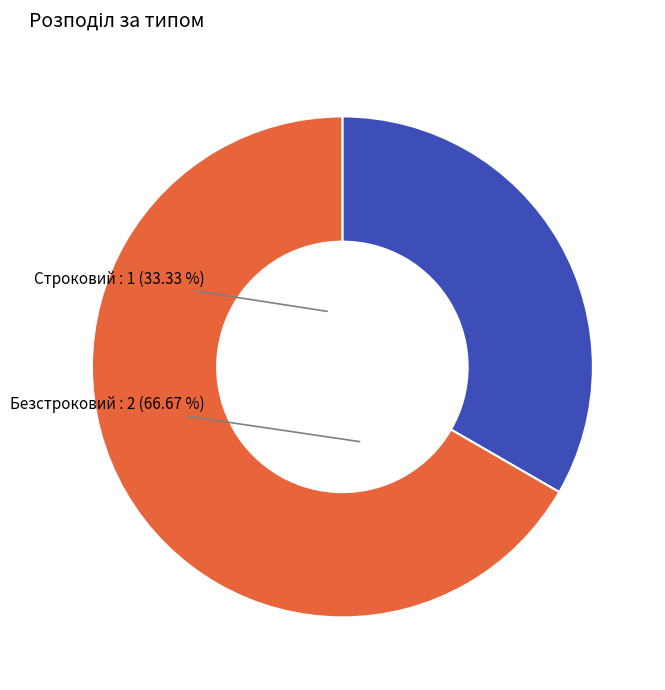

Combined, what portion of the pie is Строковий and Безстроковий?

100.0%